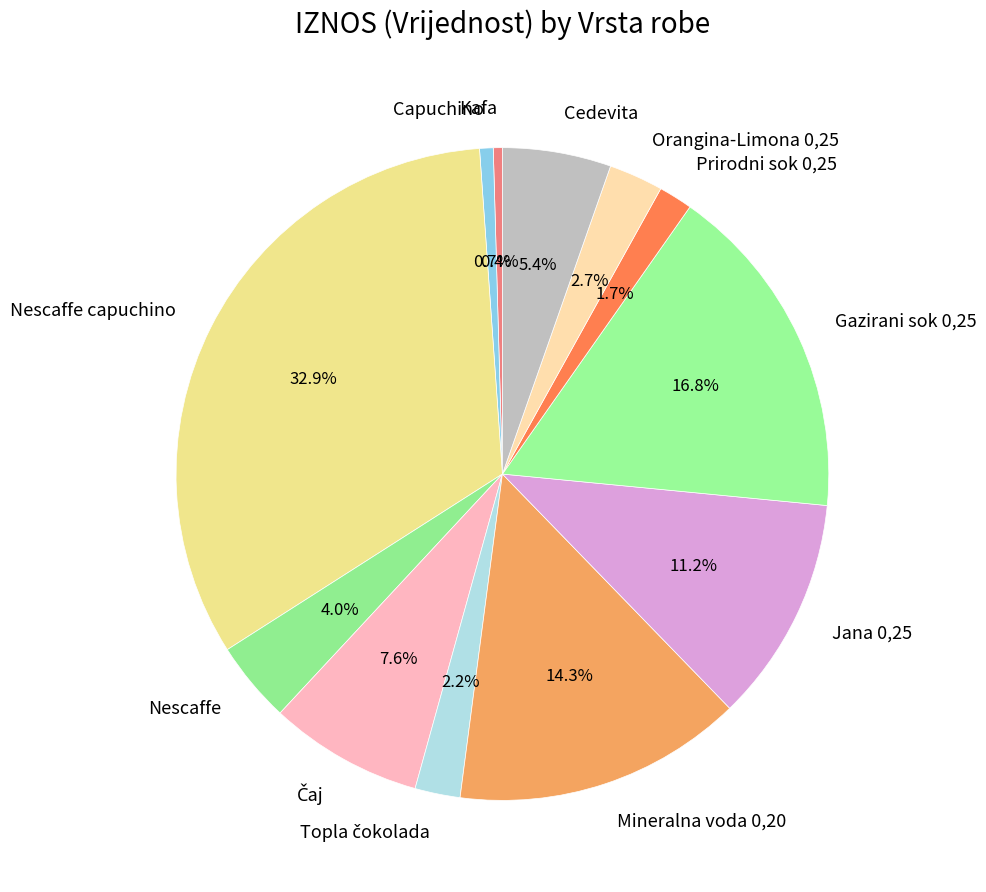

Between Nescaffe and Cedevita, which is larger?

Cedevita